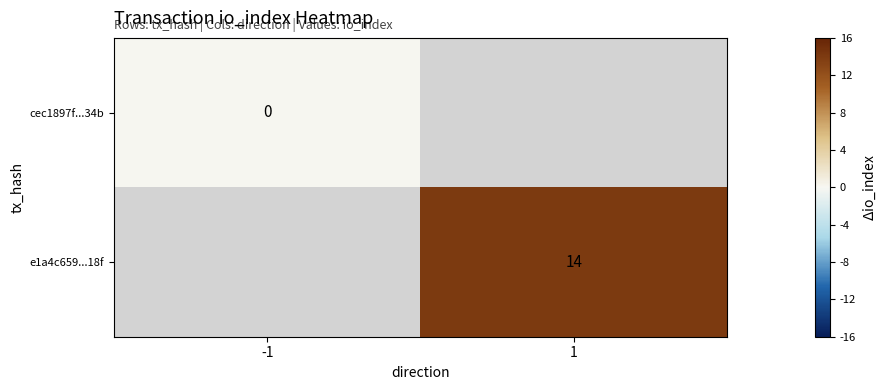

True or false: e1a4c659...18f has a value of 22 at 1.

False